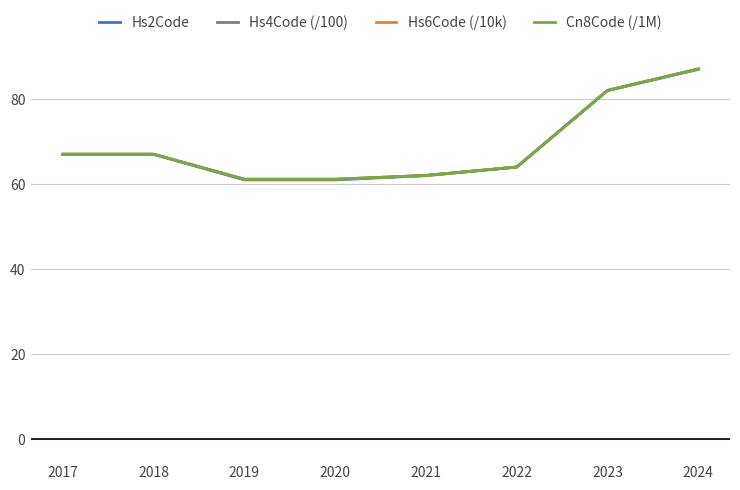

Is it true that Hs6Code (/10k) equals 82.1 at 2023?

True